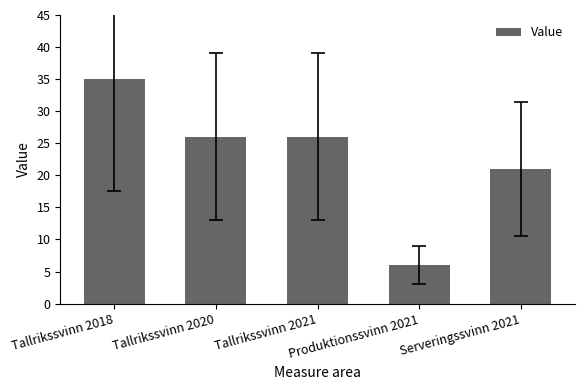

Where does the data first go above 26?

Tallrikssvinn 2018